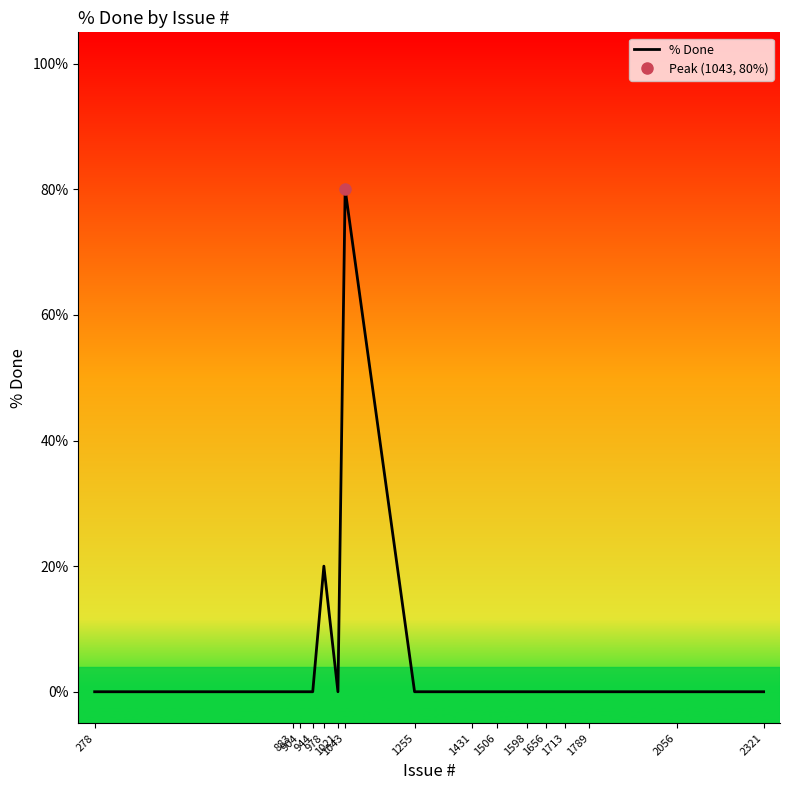

What is the average value?

6